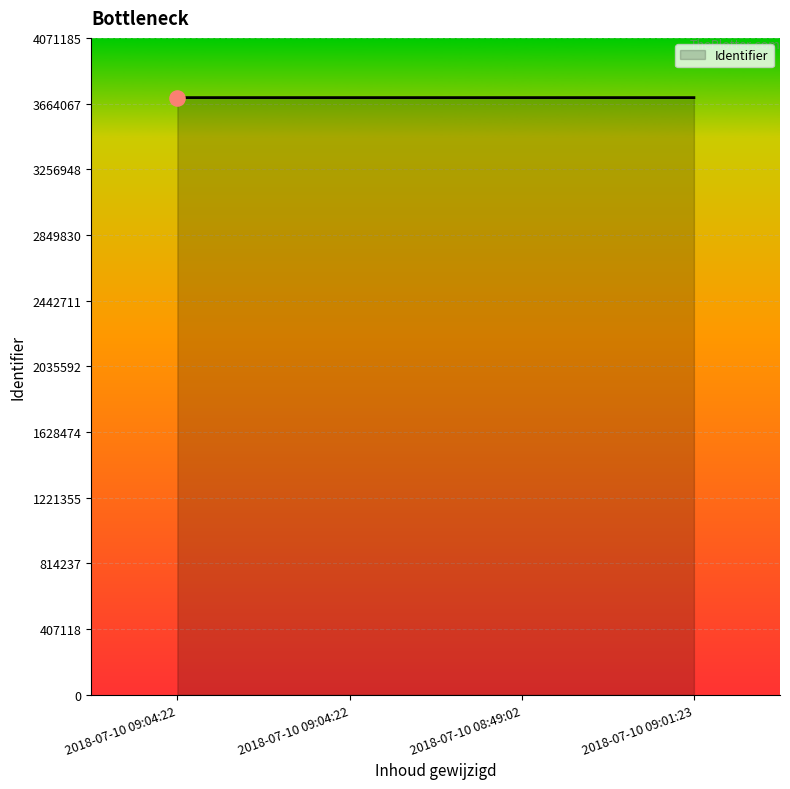

Does the chart have visible grid lines?

Yes